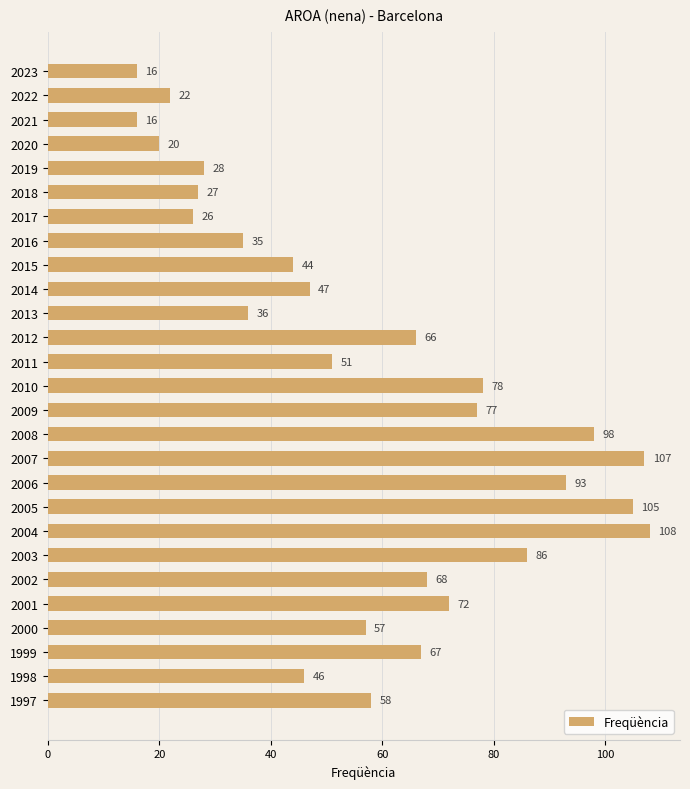

The value at 2012 is 66. True or false?

True